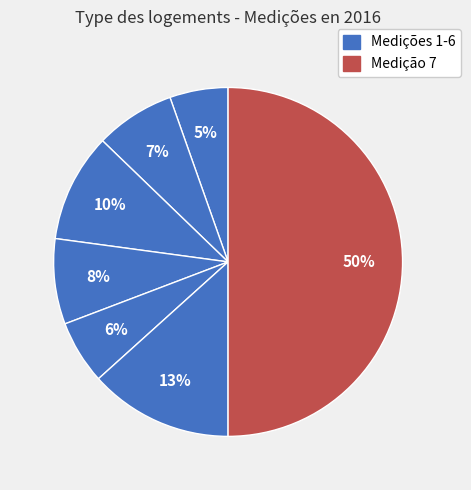

Rank the categories by value from highest to lowest.

7, 6, 3, 4, 2, 5, 1